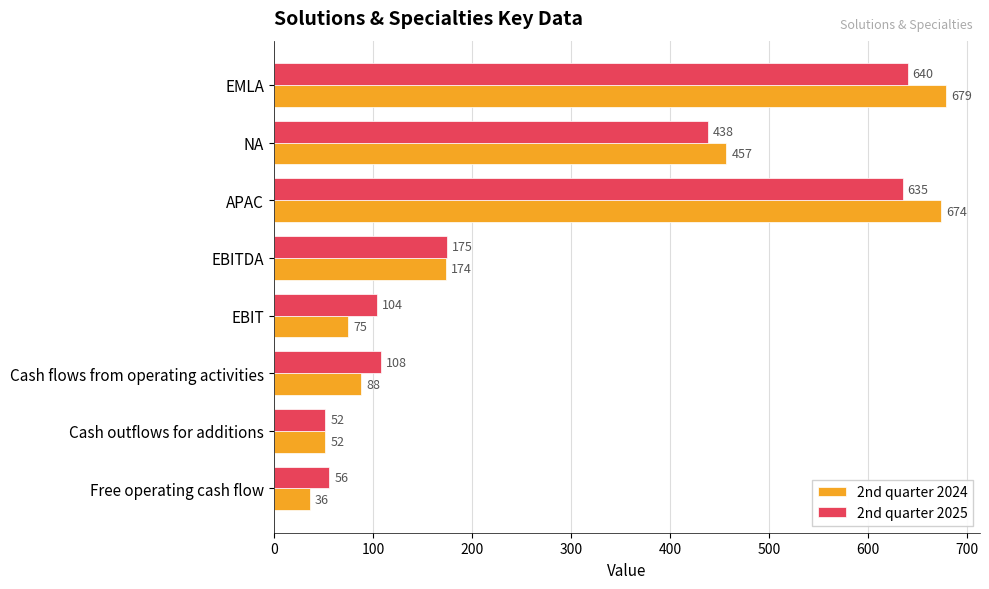

What is the sum of all 2nd quarter 2025 values?

2208